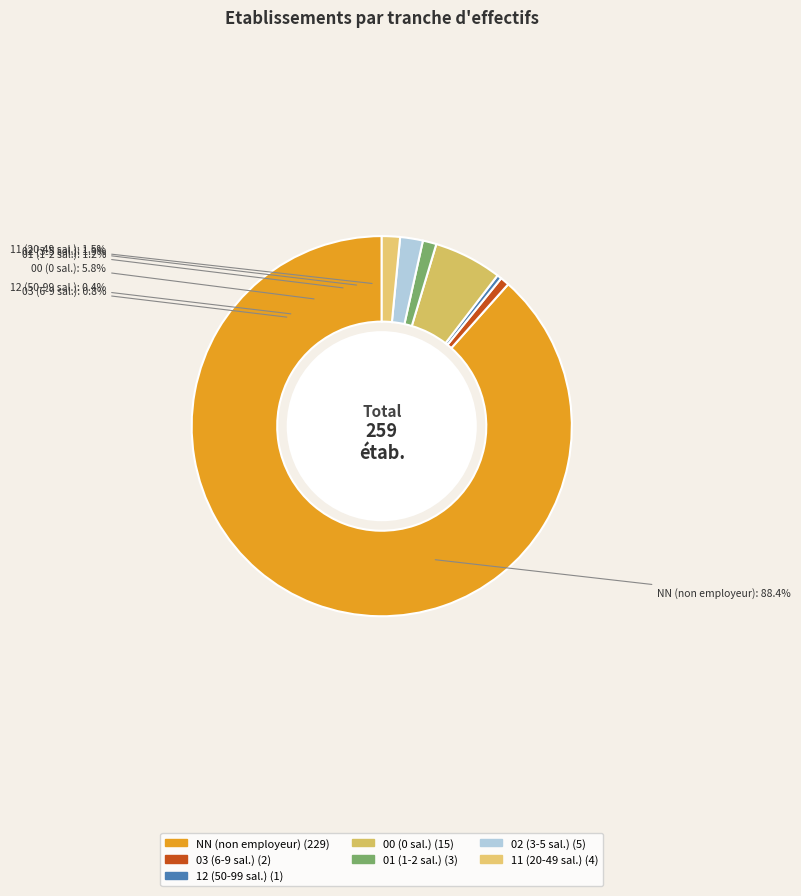

Does any single category account for the majority?

Yes